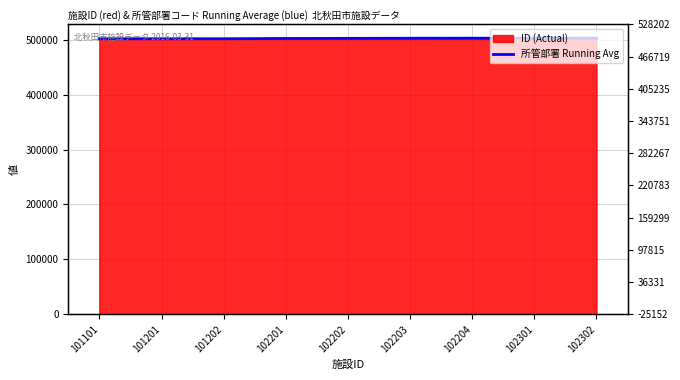

What is the difference between the values at 102301 and 102302?

100.6